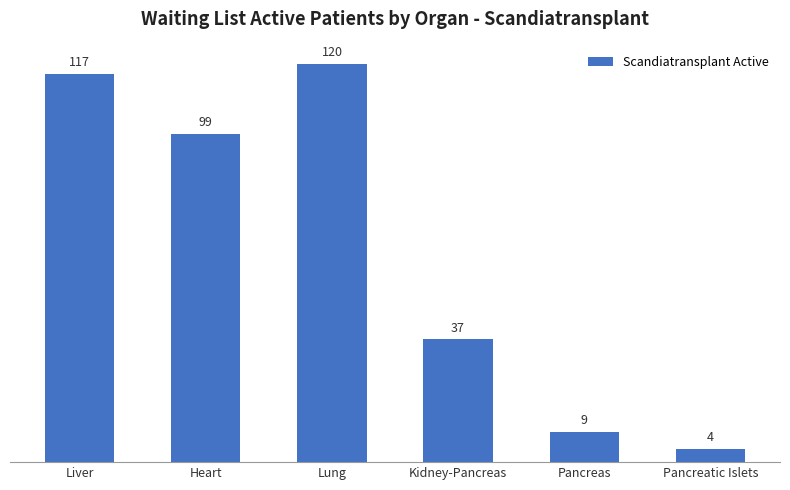

At which category does the chart reach its peak across all series?

Lung